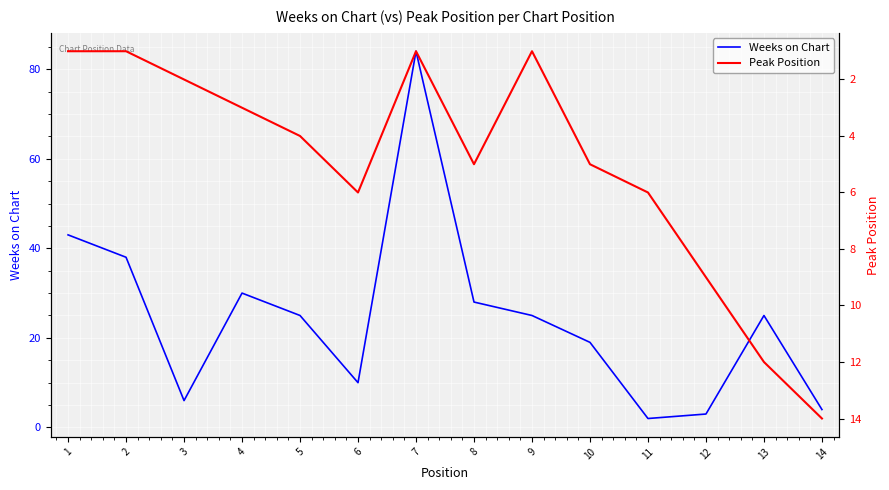

How many data points in Peak Position are above 5?

5